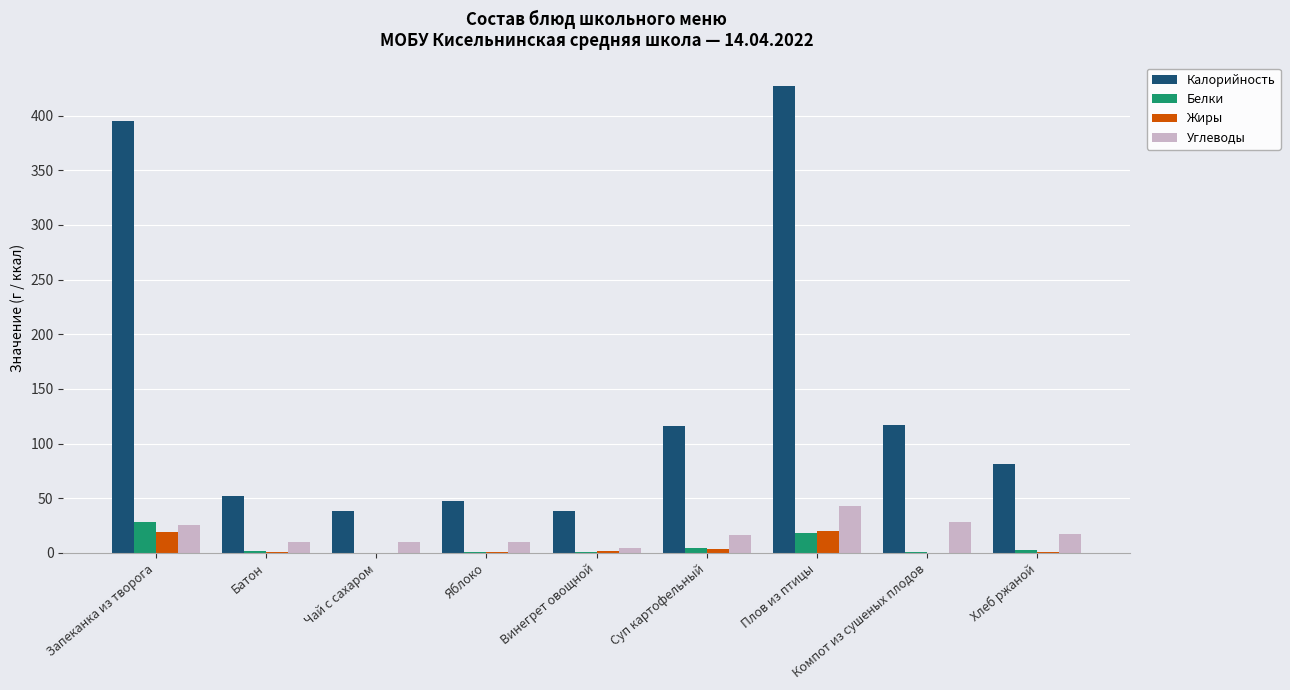

Which series has the largest total across all categories?

Калорийность